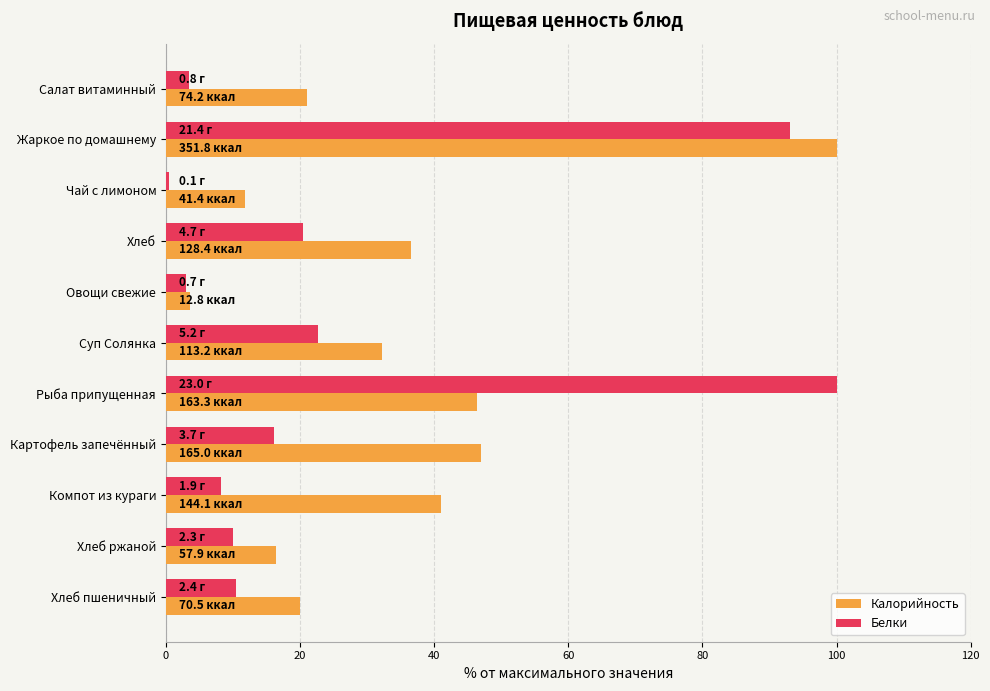

The value of Белки at Овощи свежие is 3.0. True or false?

True